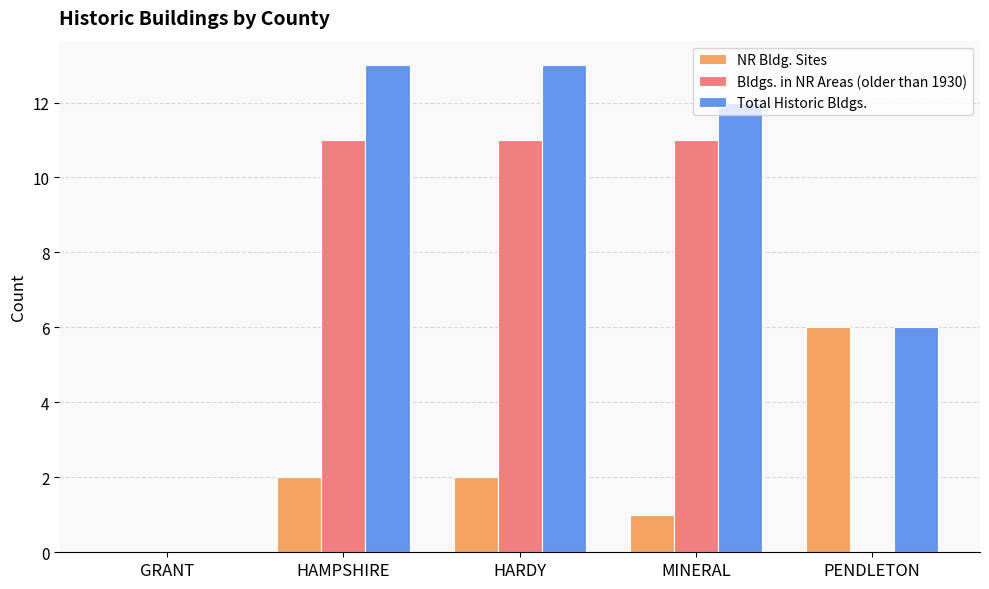

Which category has the highest value in the NR Bldg. Sites series?

PENDLETON